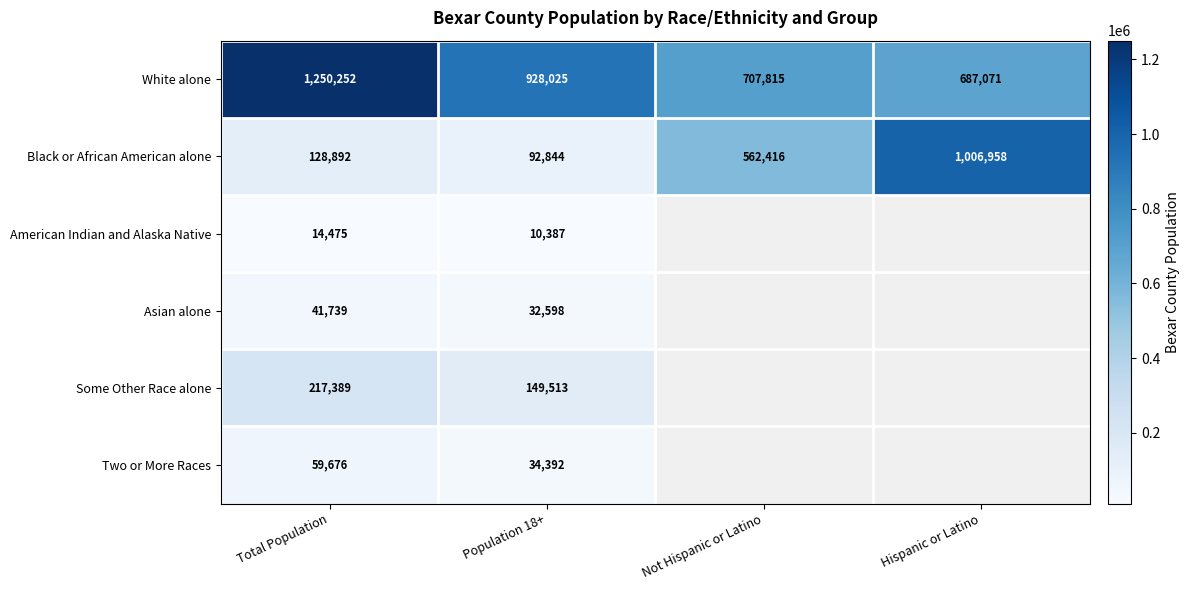

What is the spread (max minus min) of values at Not Hispanic or Latino?

145399.0